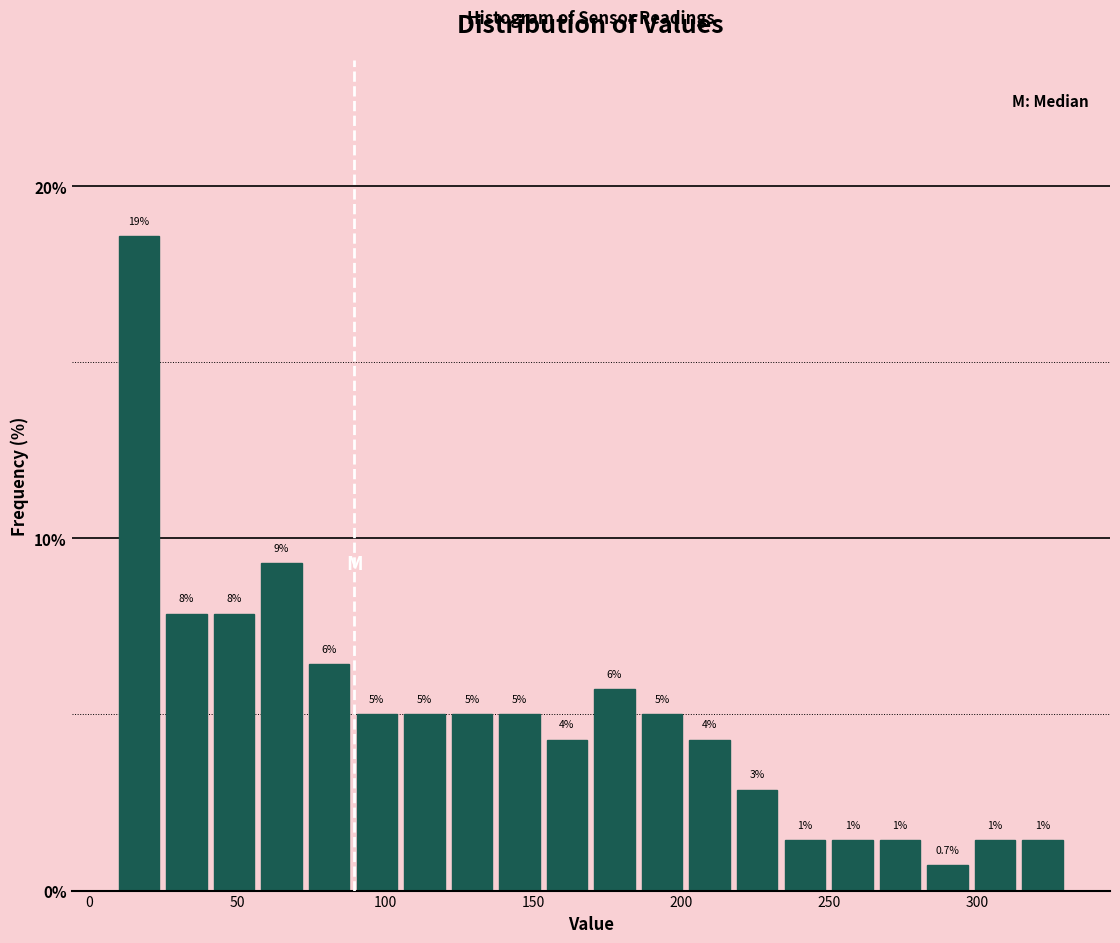

Around what value on the x-axis is the tallest bar? Give the approximate position of its centre, as read against the axis.

15